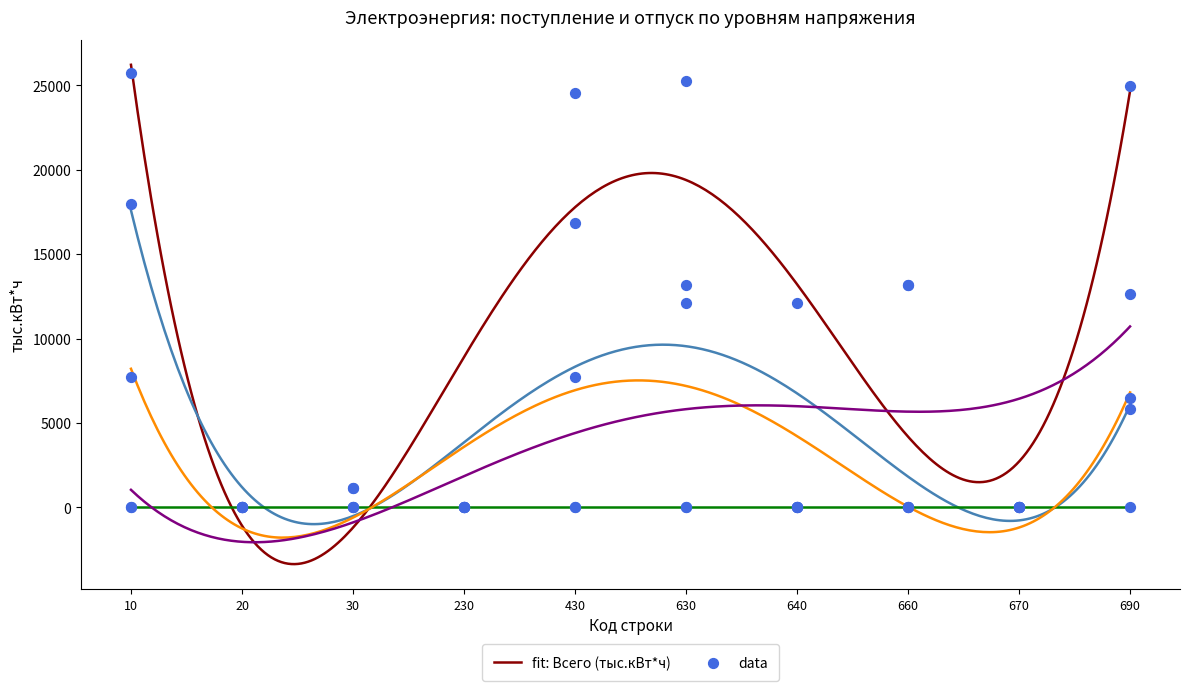

Which series contains the highest Y value?

Всего (тыс.кВт*ч)